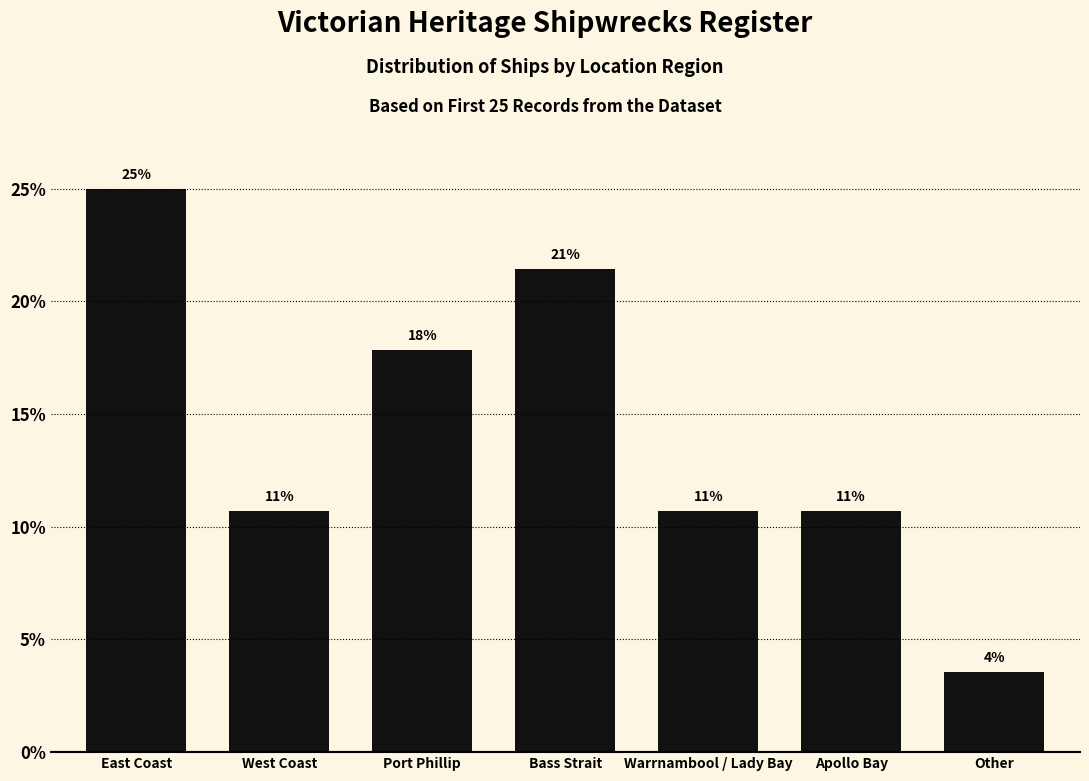

Between Other and Bass Strait, which is larger?

Bass Strait